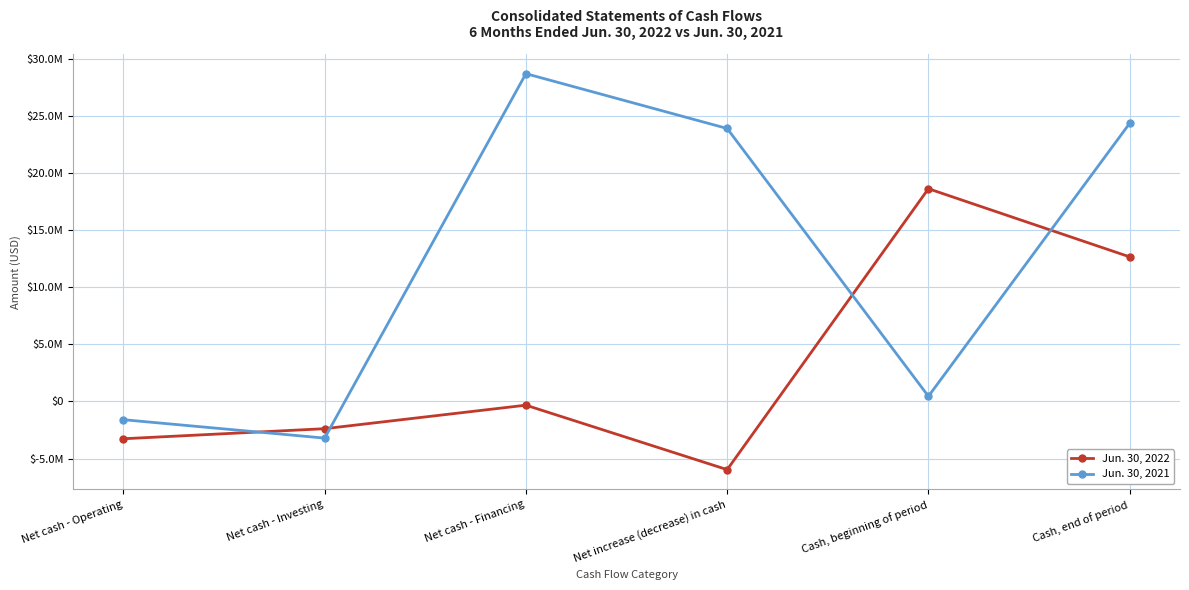

What is the label of the 4th point from the right?

Net cash - Financing